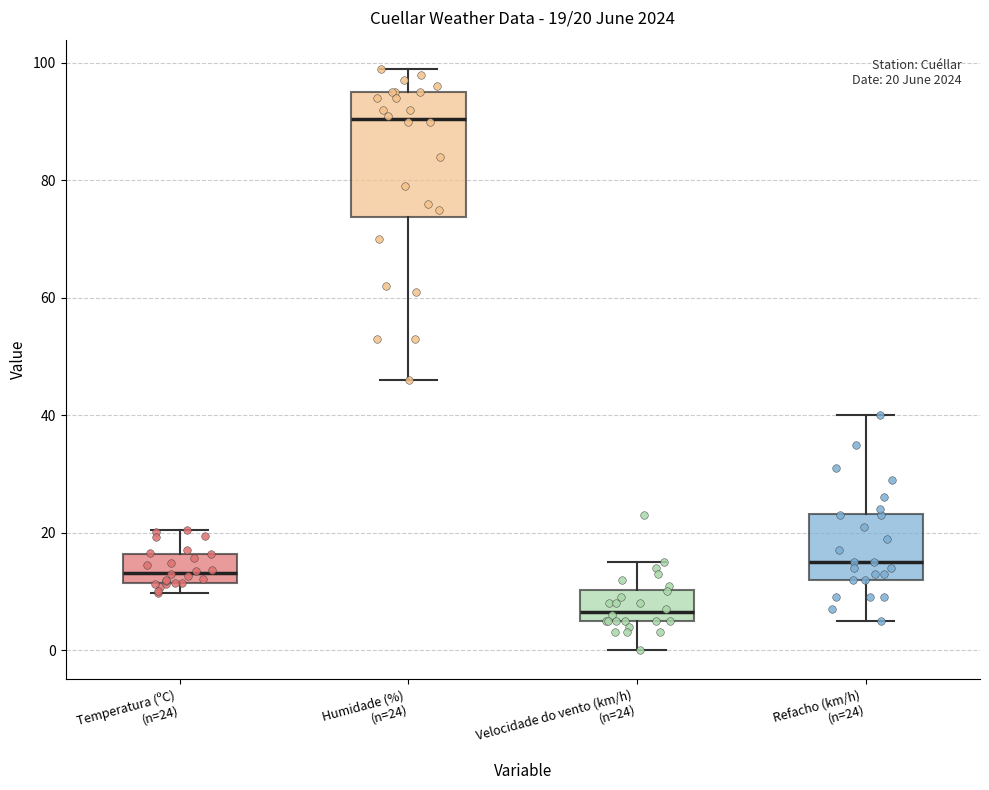

Comparing the boxes themselves (not the whiskers), which one is the tallest?

Humidade (%) (n=24)